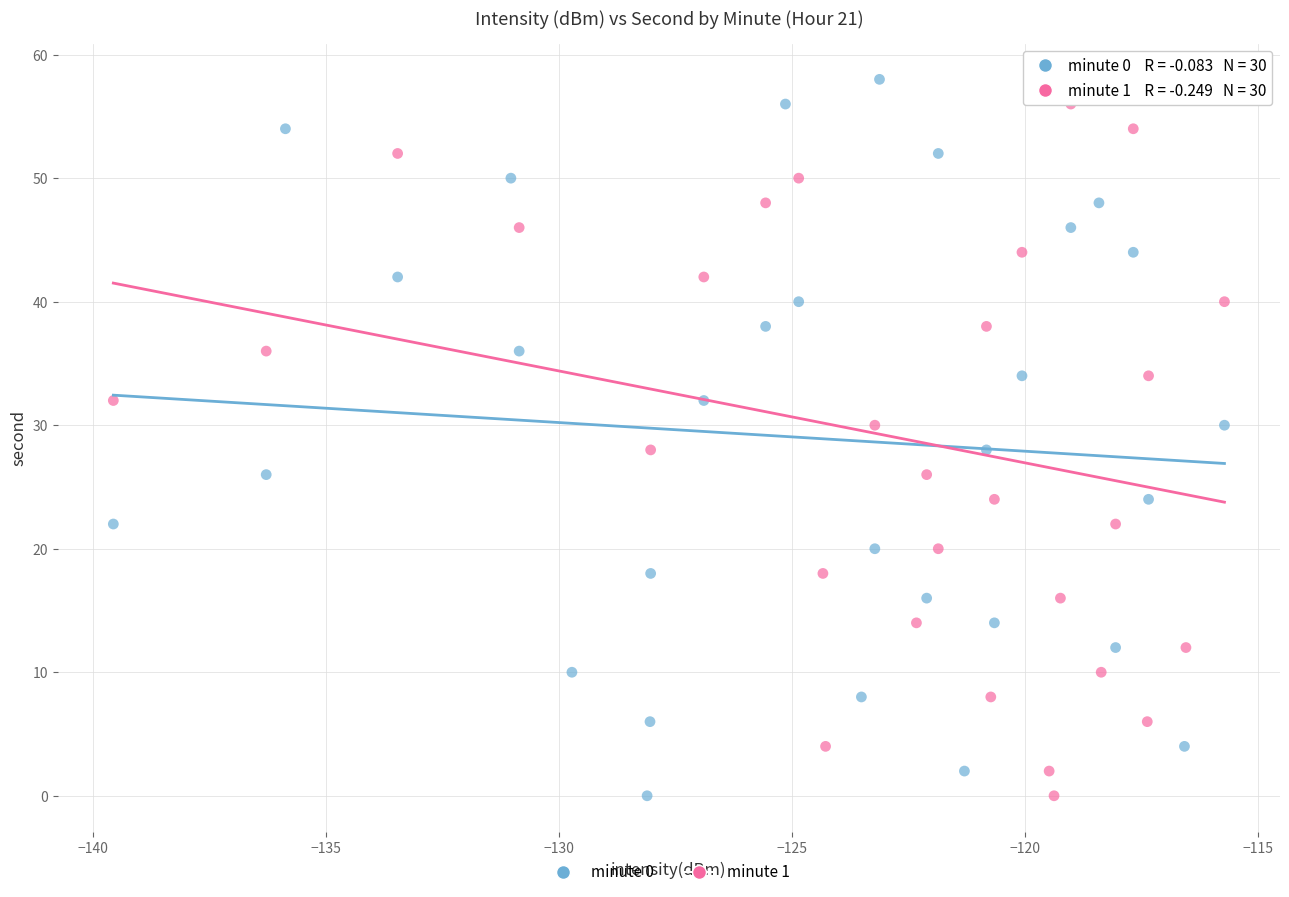

What are all the series names shown in the legend?

minute 0, minute 1